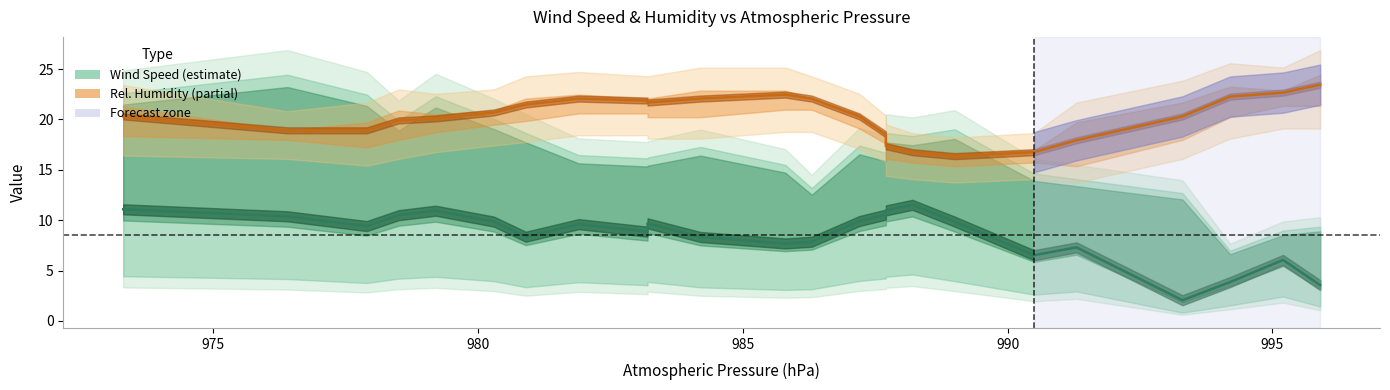

How many interior local valleys does the Rel. Humidity (partial) series have?

2